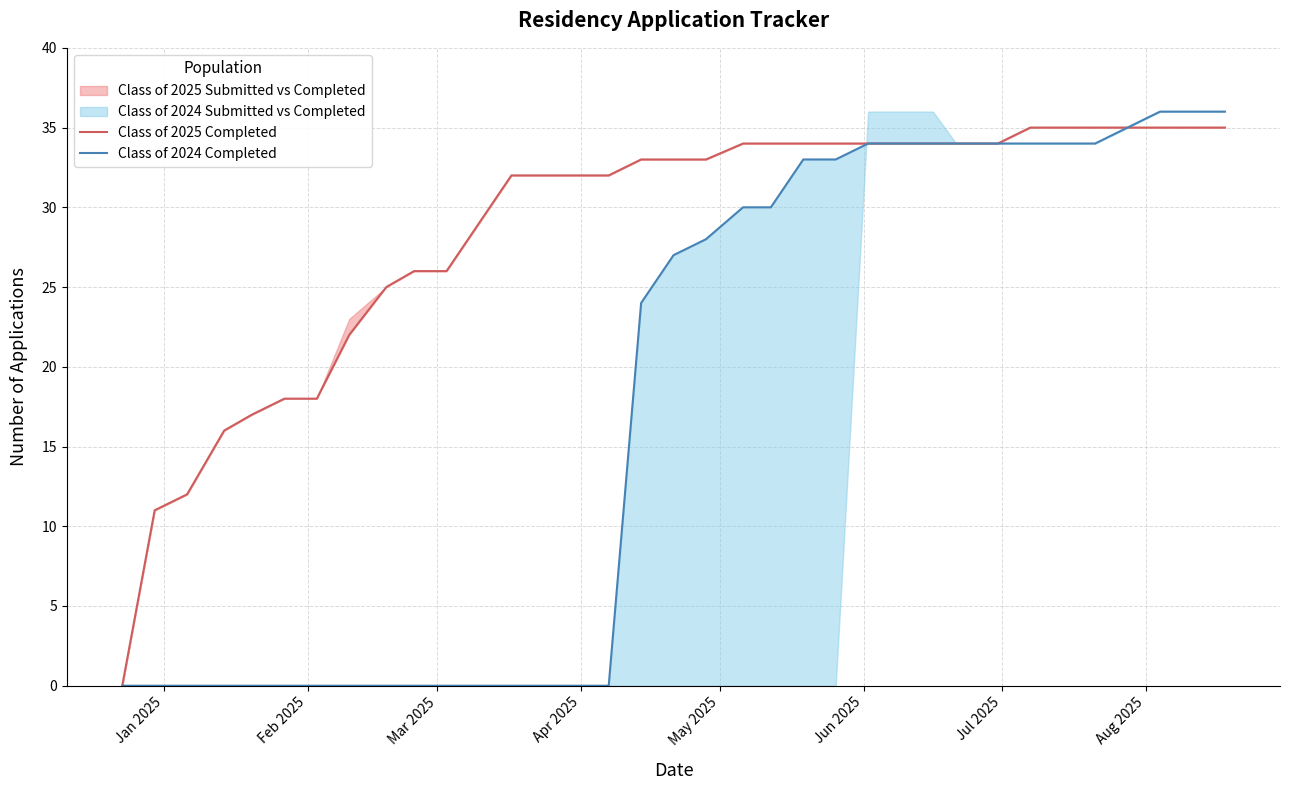

Does the chart have visible grid lines?

Yes